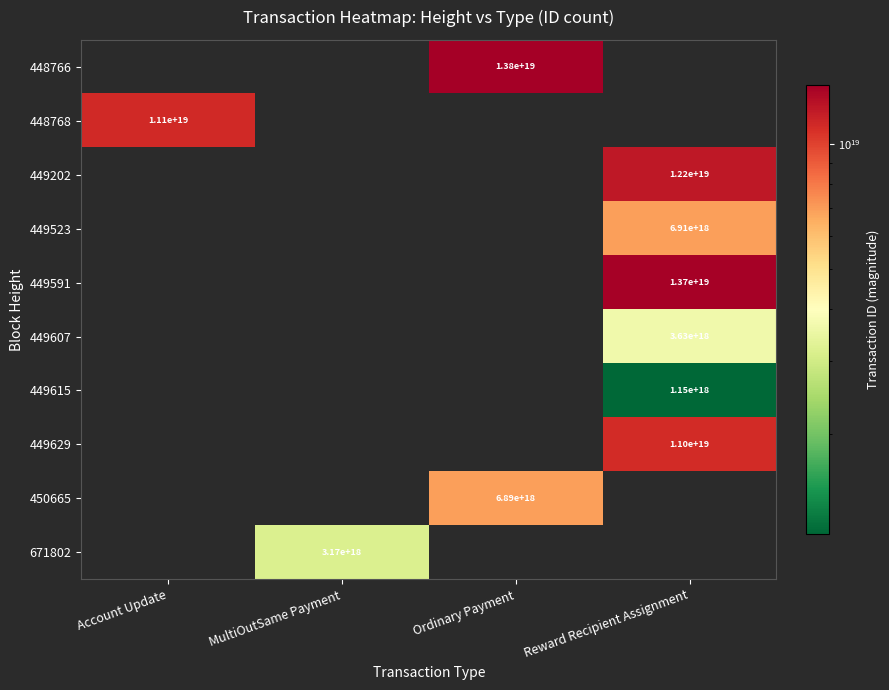

The 448766 series shows 4912633736418170880 at Ordinary Payment. True or false?

False